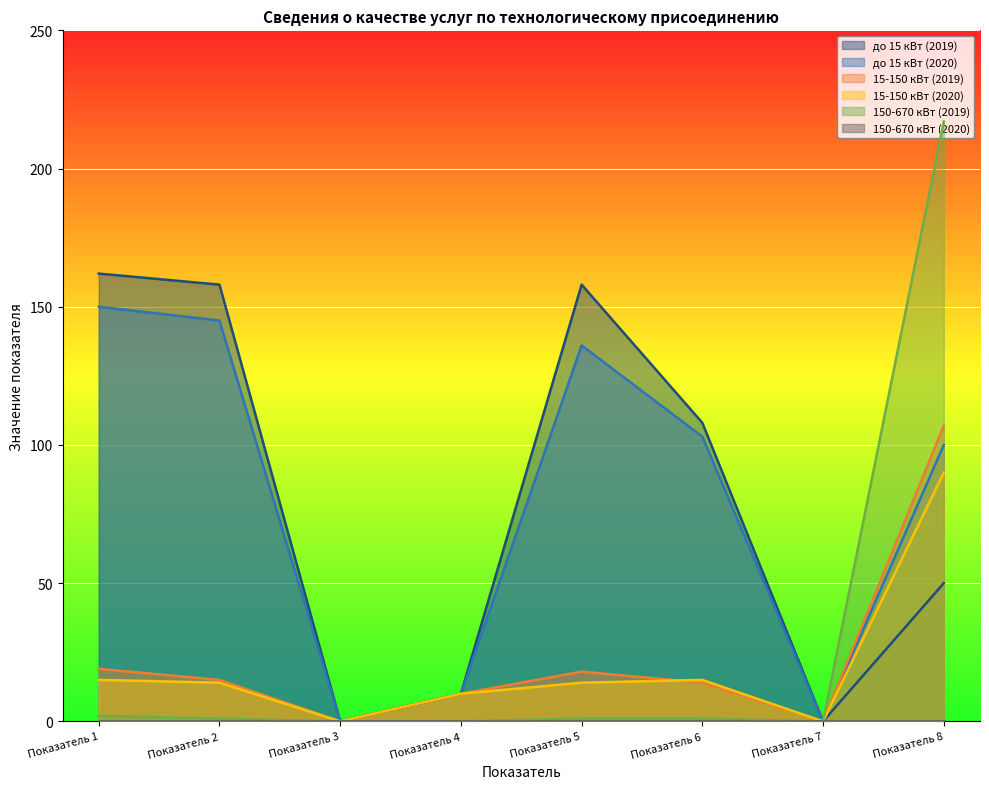

What is the average value of the 150-670 кВт (2019) series?

28